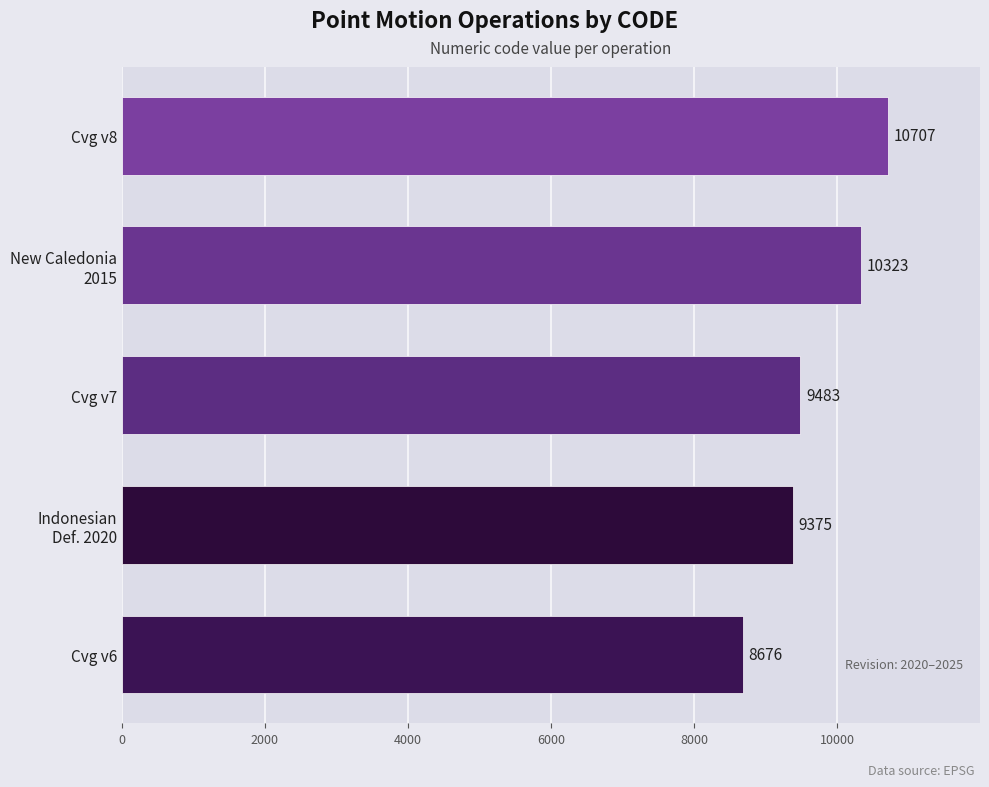

List the labels in order of value, largest first.

Cvg v8, New Caledonia
2015, Cvg v7, Indonesian
Def. 2020, Cvg v6